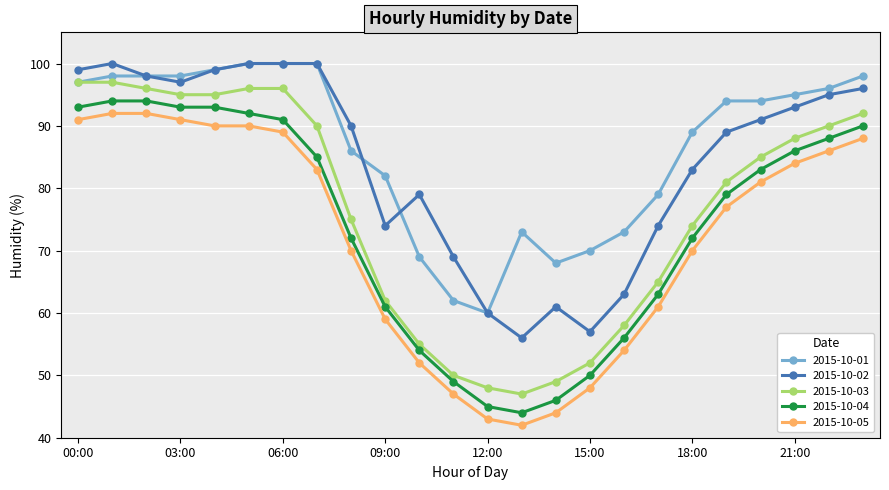

True or false: 2015-10-03 and 2015-10-02 cross at least once.

False